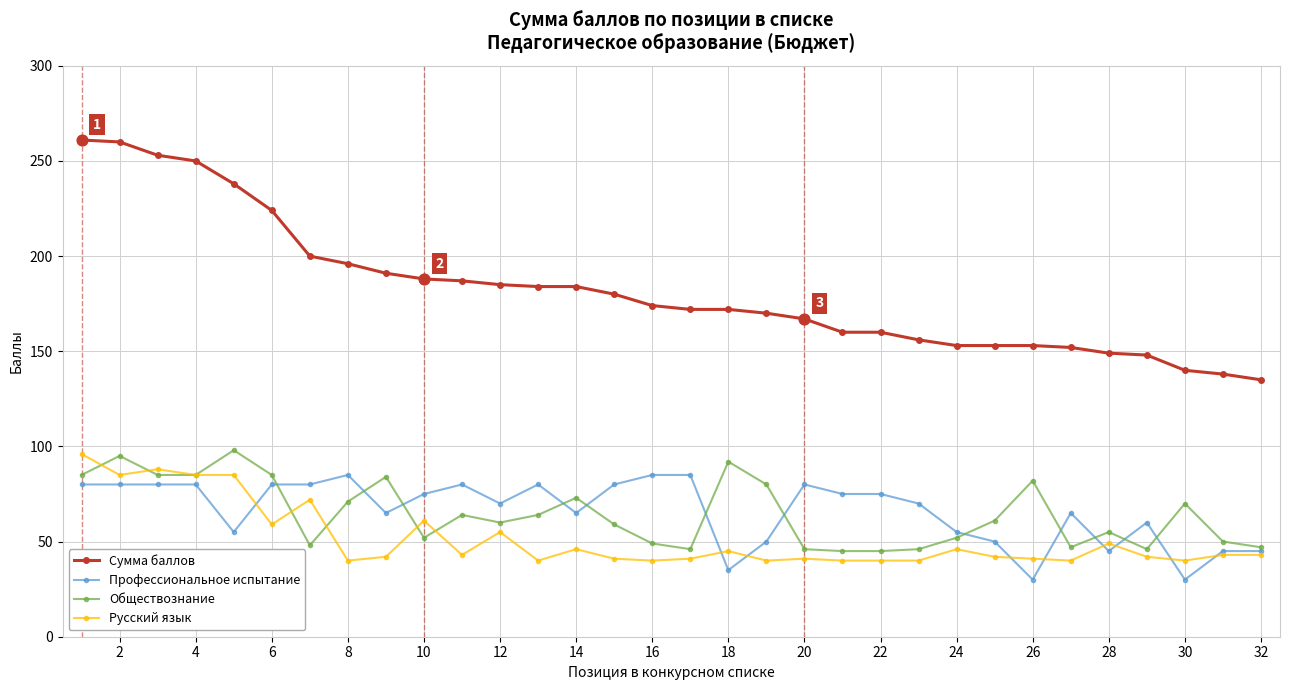

Which series has the largest total across all categories?

Сумма баллов